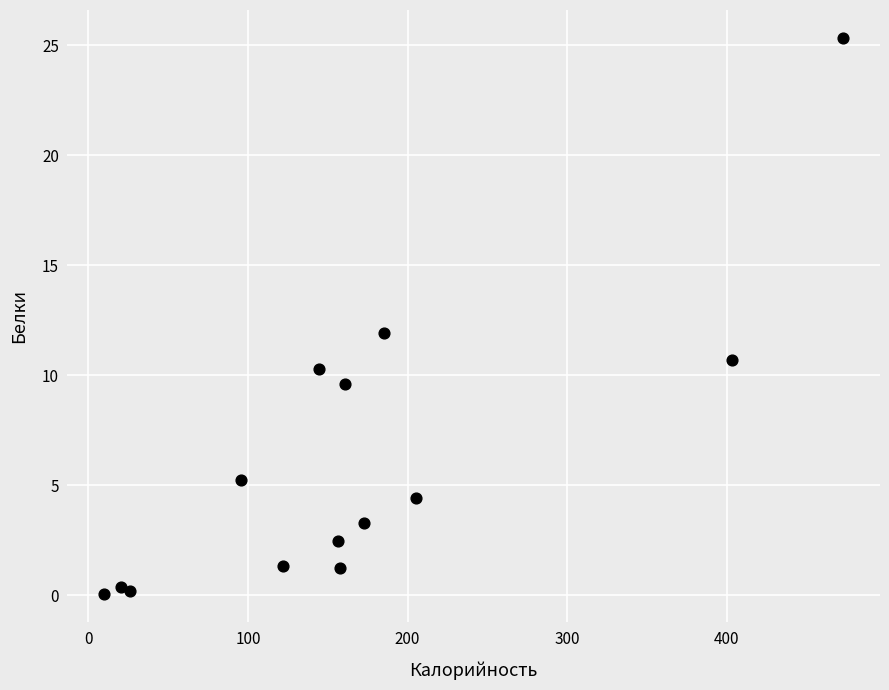

What is the range of X values (max minus min)?

462.7